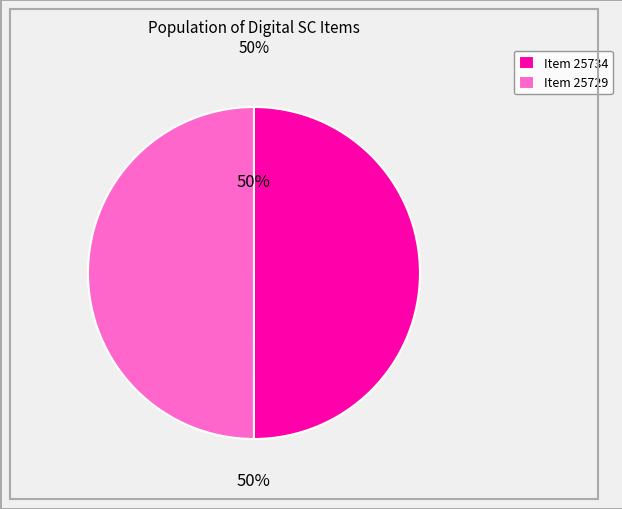

The Item 25729 slice represents 50% of the pie. True or false?

True